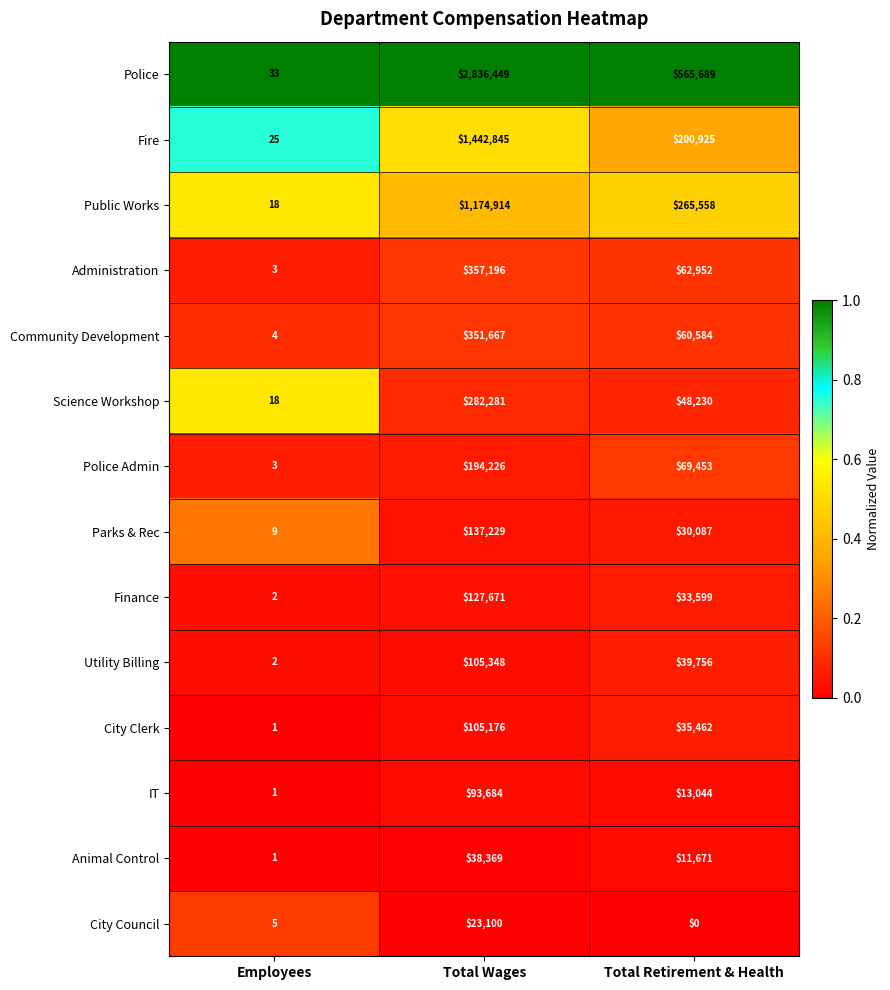

True or false: Finance has a value of 2 at Employees.

True